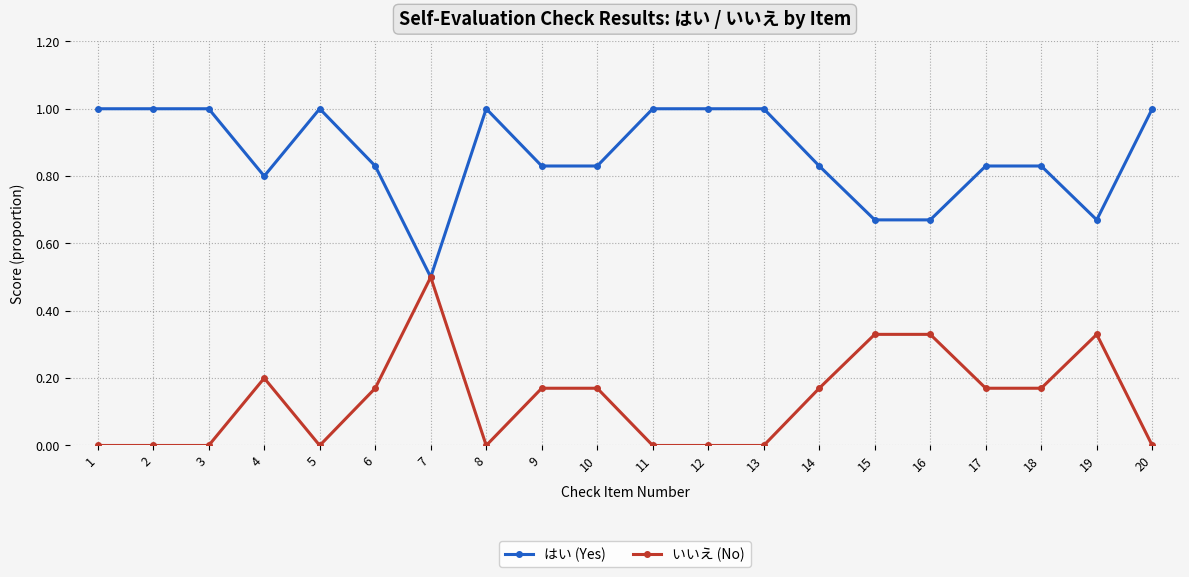

True or false: はい (Yes) has more than 1 interior local peaks.

True